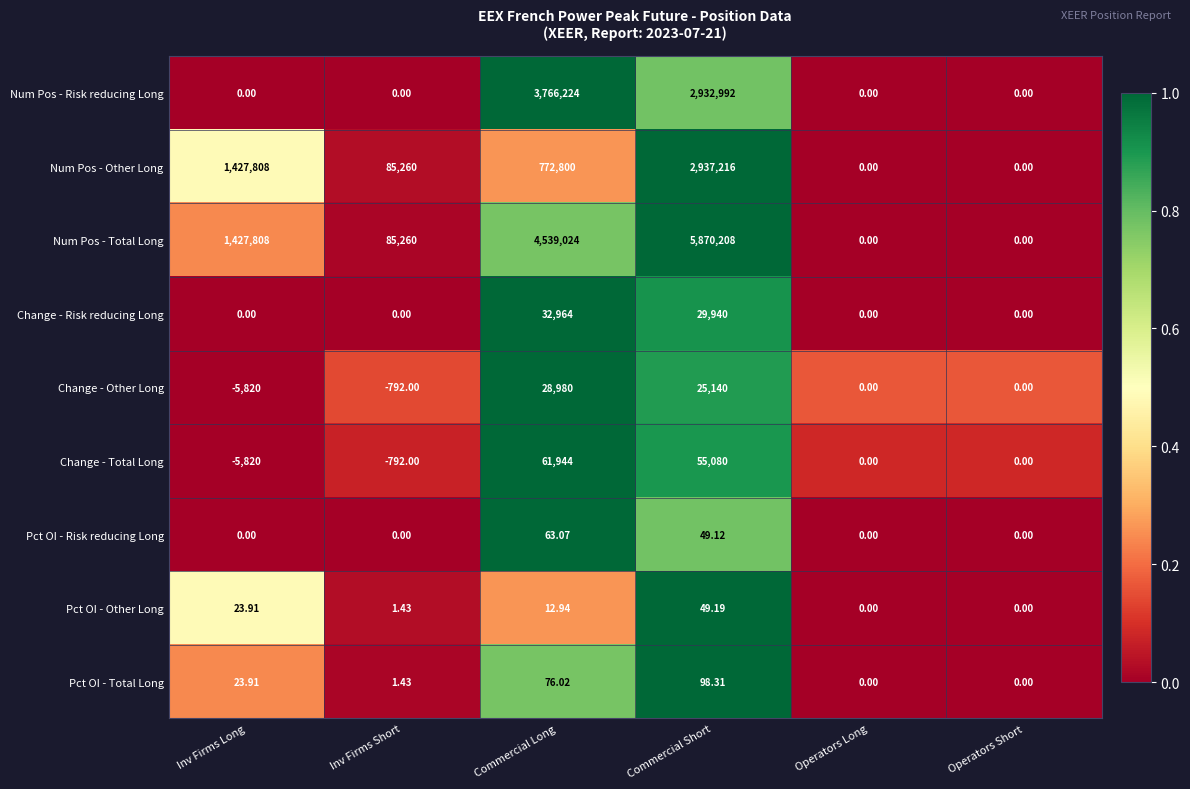

Rank the series by their maximum value, from highest to lowest.

Num Pos - Total Long, Num Pos - Risk reducing Long, Num Pos - Other Long, Change - Total Long, Change - Risk reducing Long, Change - Other Long, Pct OI - Total Long, Pct OI - Risk reducing Long, Pct OI - Other Long